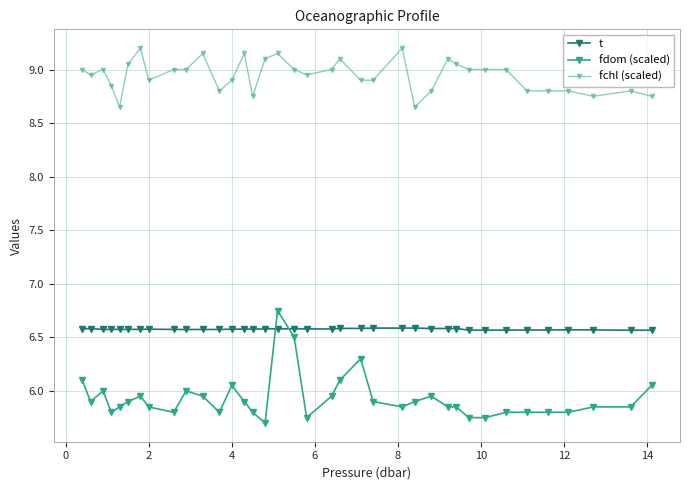

True or false: fchl (scaled) and t intersect in this chart.

False